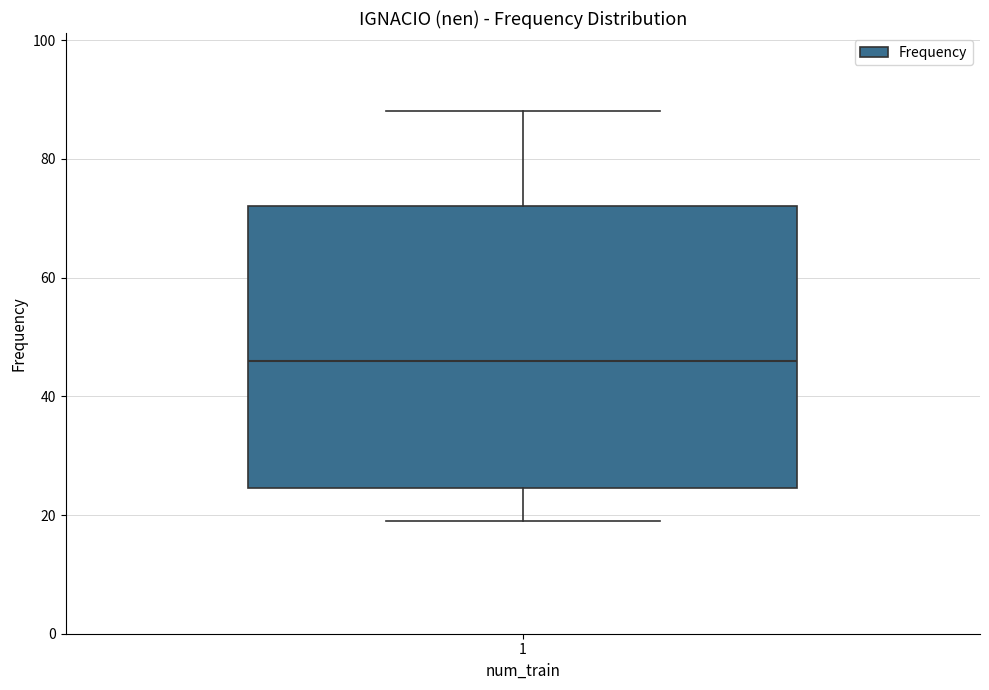

Where does the upper whisker of the box at x = 1 end on the y-axis? The values are not printed on the chart, so give them approximately, as read against the axis.

88